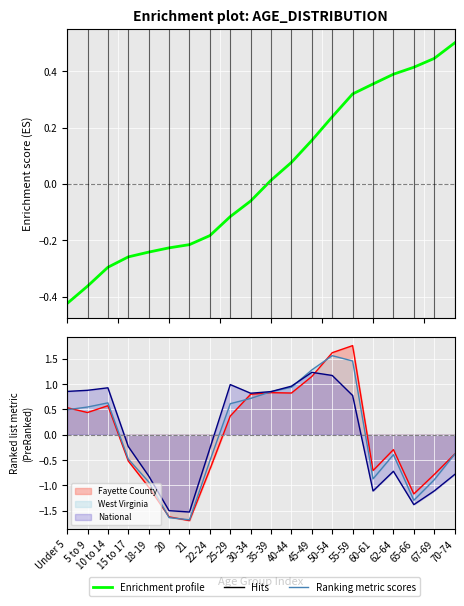

Between 50-54 and 67-69, which is larger?

67-69